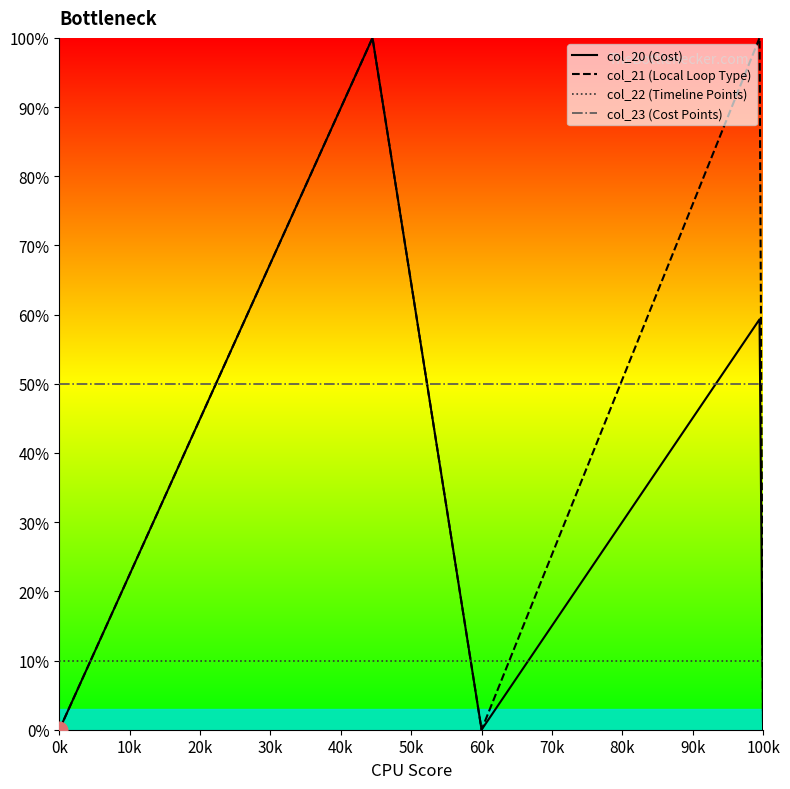

How many interior local peaks does the col_21 (Local Loop Type) series have?

1